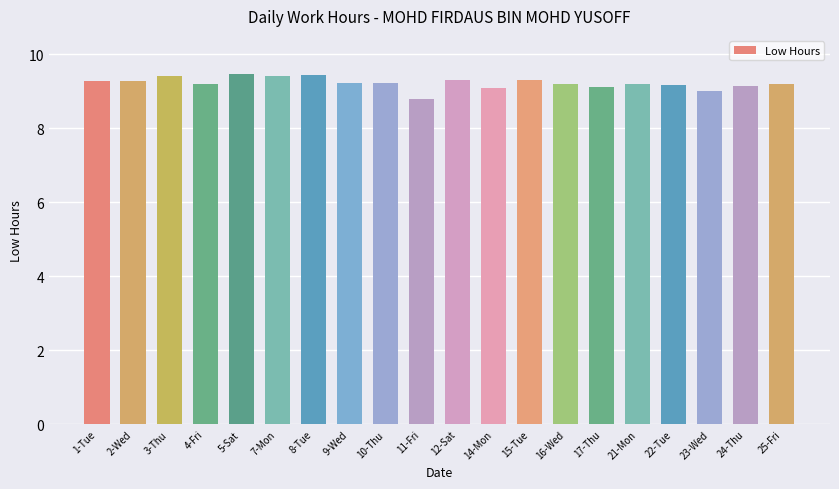

Is it true that the value at 2-Wed is 16.0?

False